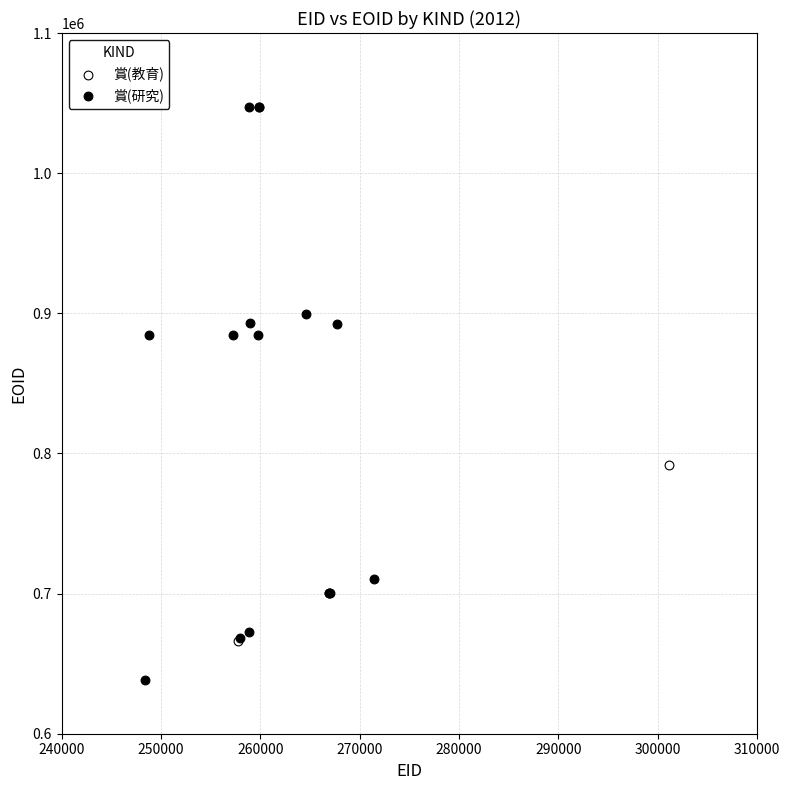

What are all the series names shown in the legend?

賞(教育), 賞(研究)